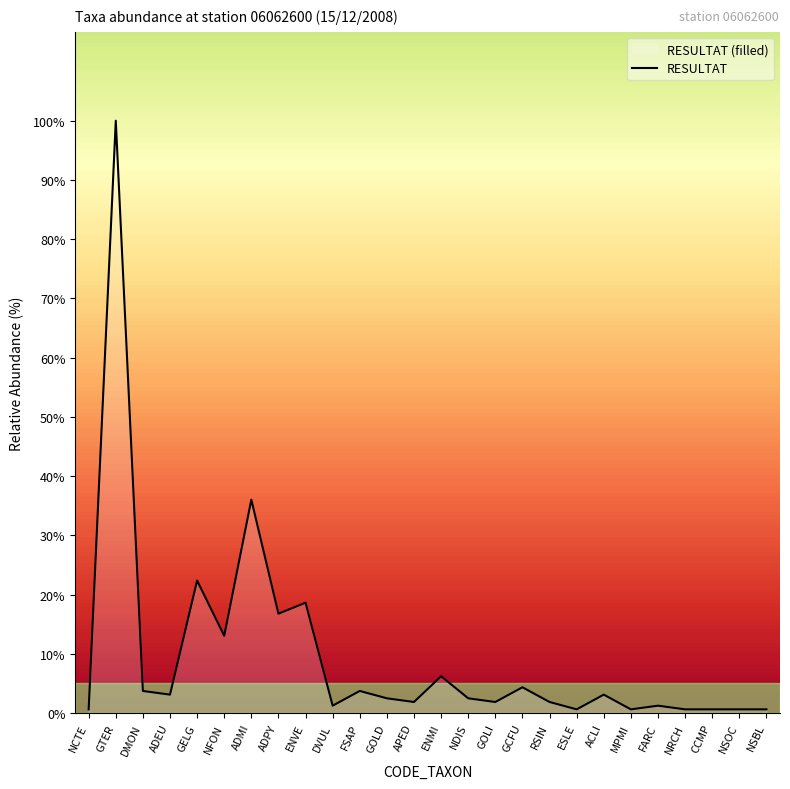

Which label corresponds to the smallest value in the chart?

NCTE